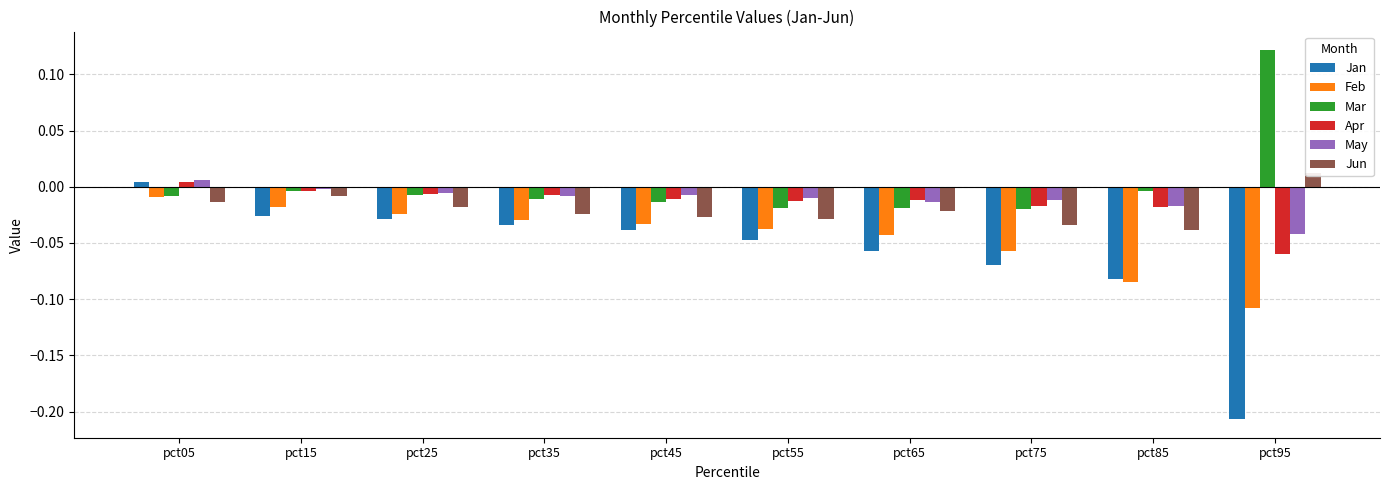

What are all the series names shown in the legend?

Jan, Feb, Mar, Apr, May, Jun